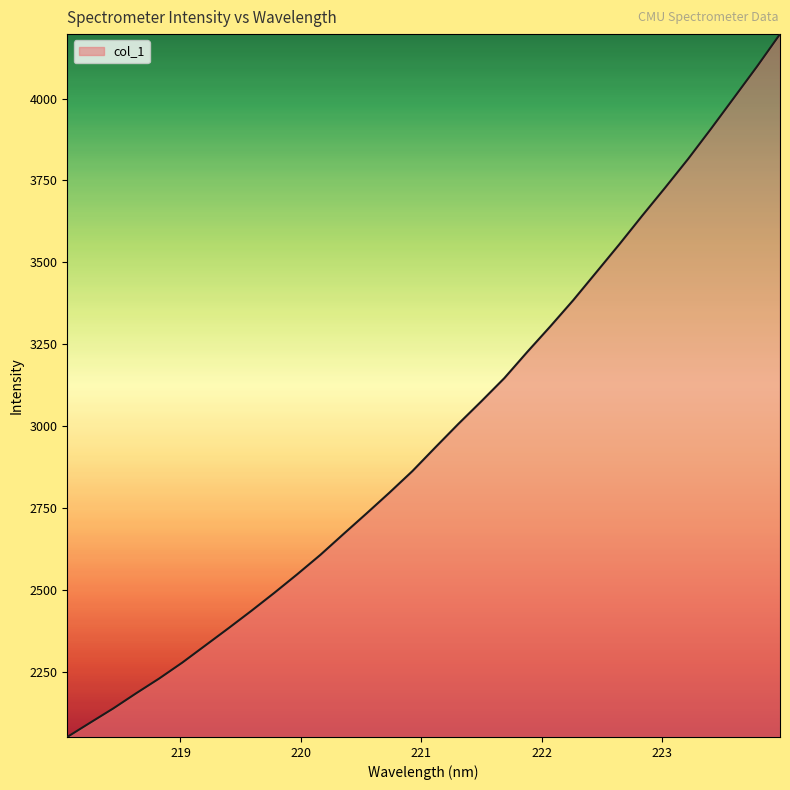

What is the sum of all values?

95343.7